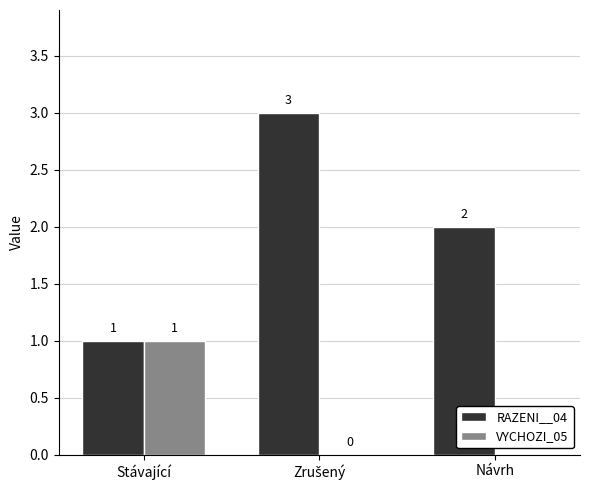

At which label does VYCHOZI_05 reach its peak?

Stávající